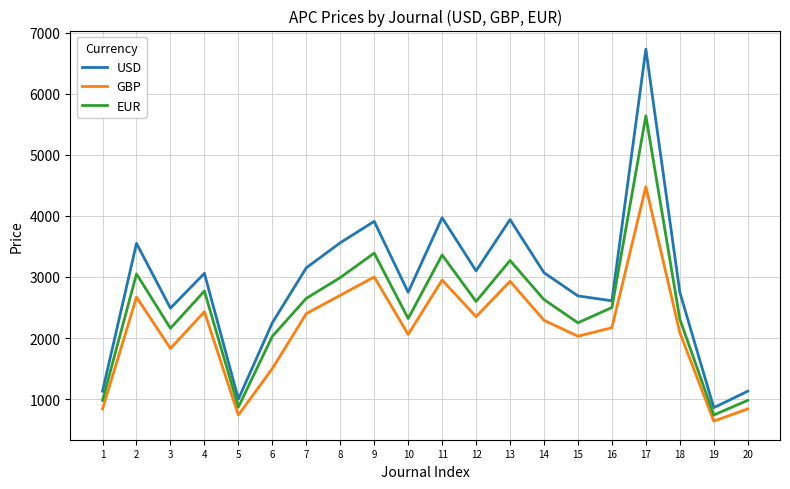

How many distinct data groups are displayed?

3